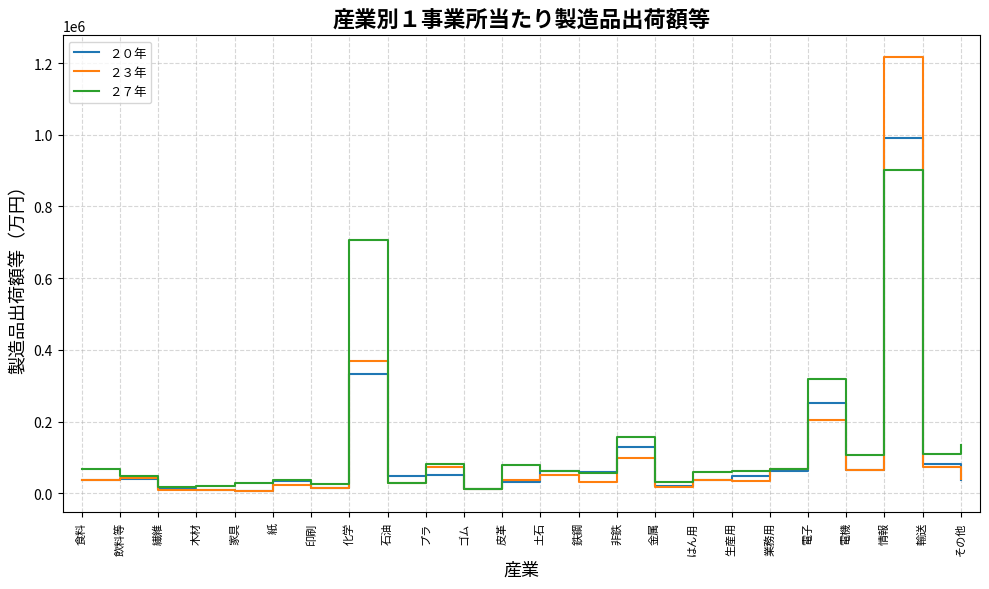

What is the average value of the ２７年 series?

134096